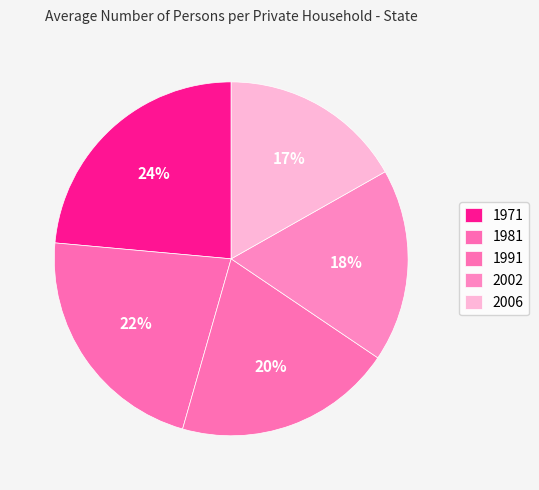

To the nearest percent, what is the difference between the largest and smallest slice percentages?

7%